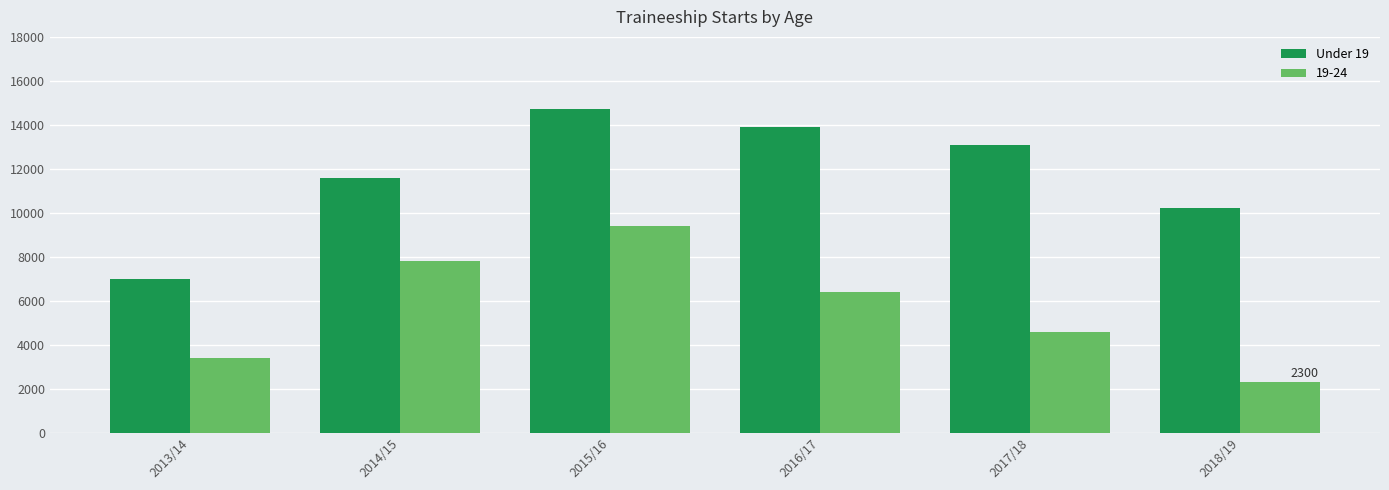

What position from the left is 2014/15?

2